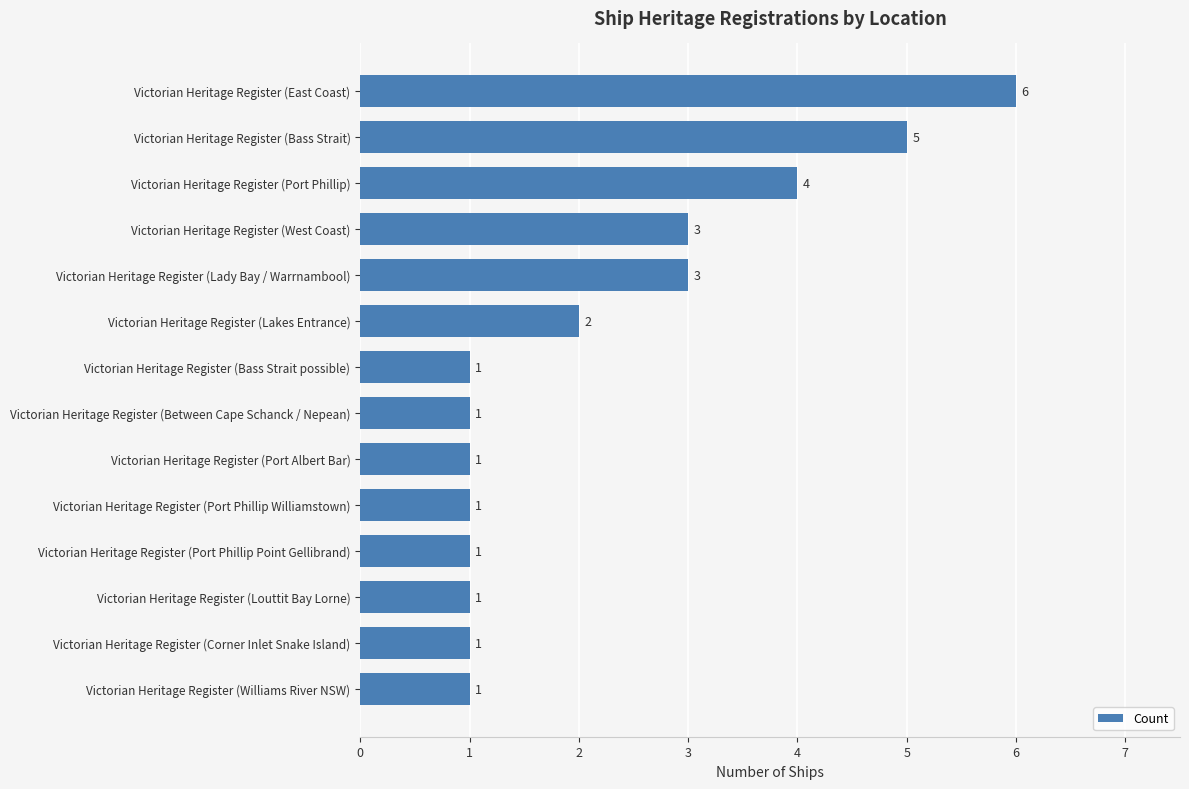

Is it true that the value at Victorian Heritage Register (Lady Bay / Warrnambool) is 1?

False